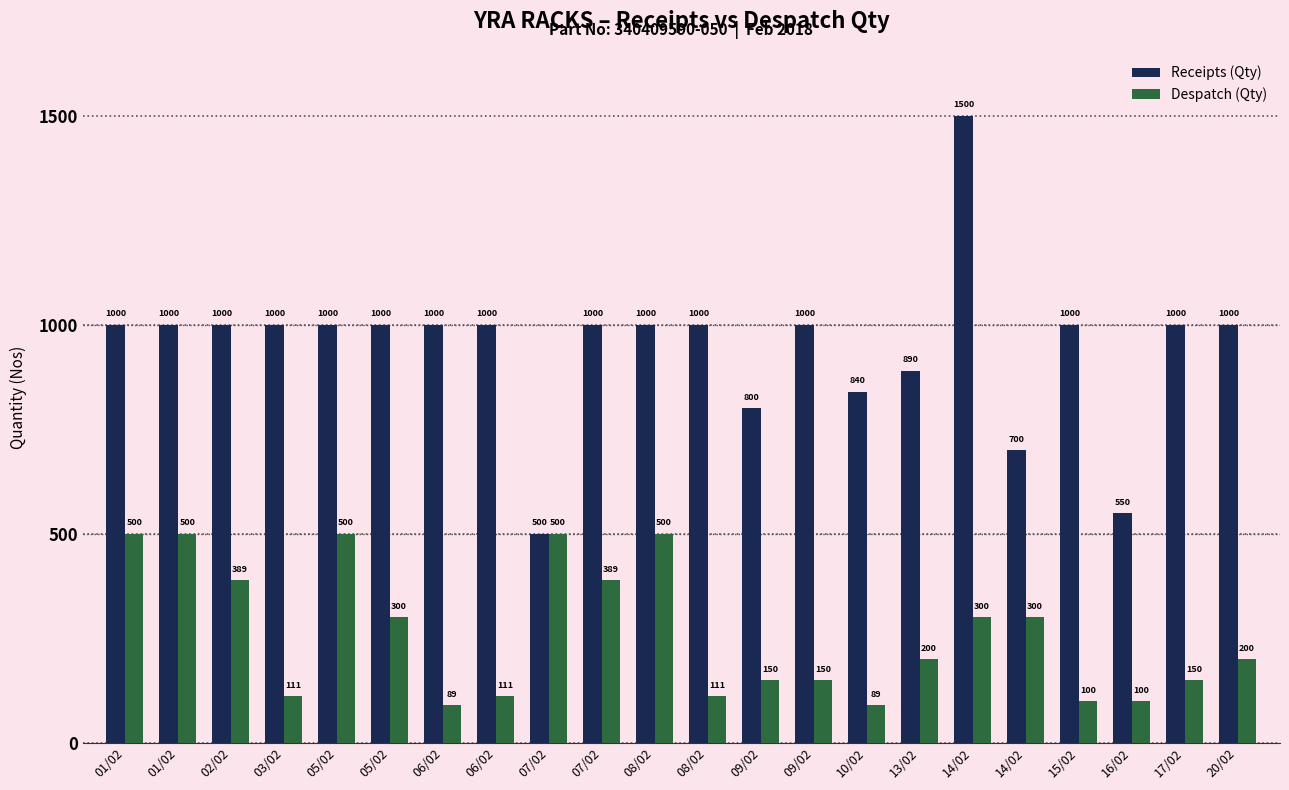

Which category has the highest value across all series?

14/02